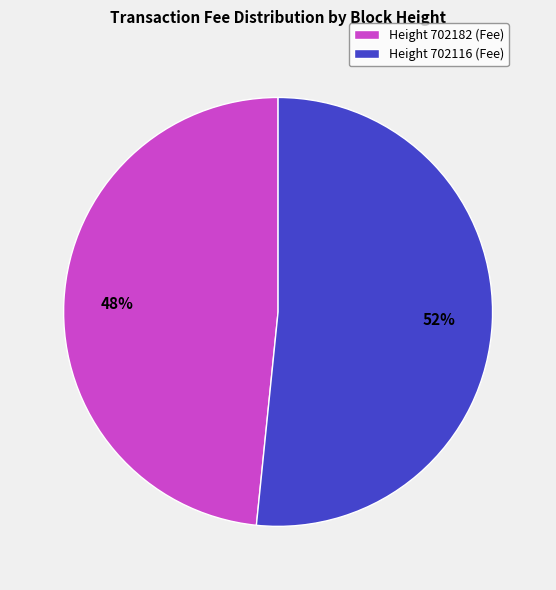

Is there a majority slice in this chart?

Yes